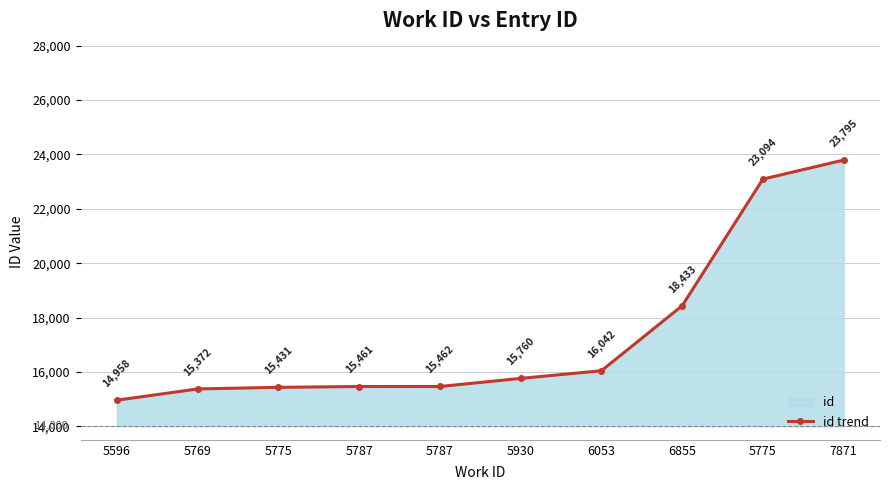

True or false: the data shows 23795 at 7871.

True